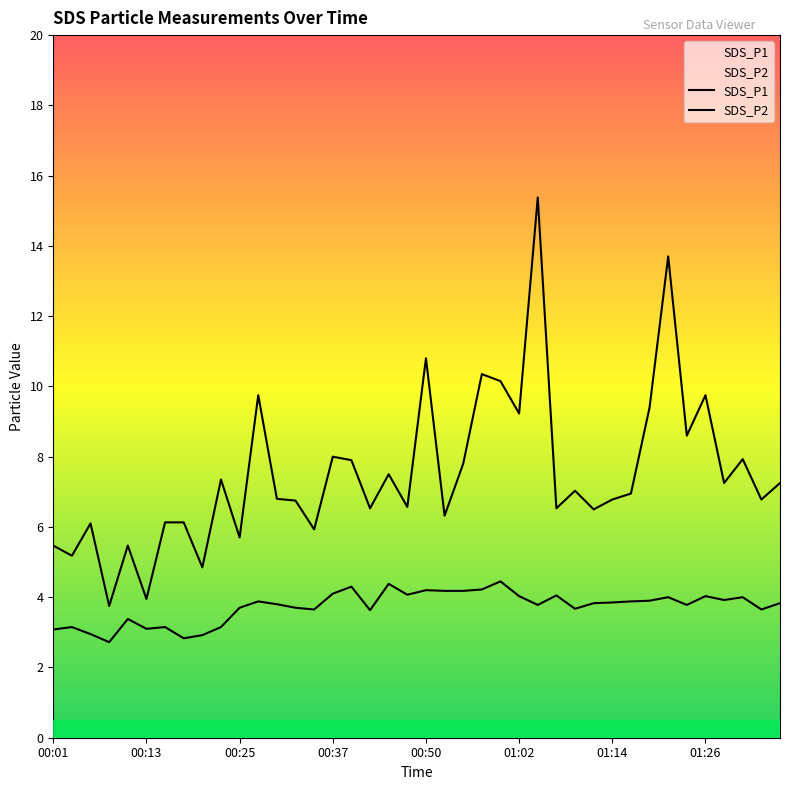

At which label does SDS_P1 reach its peak?

01:04